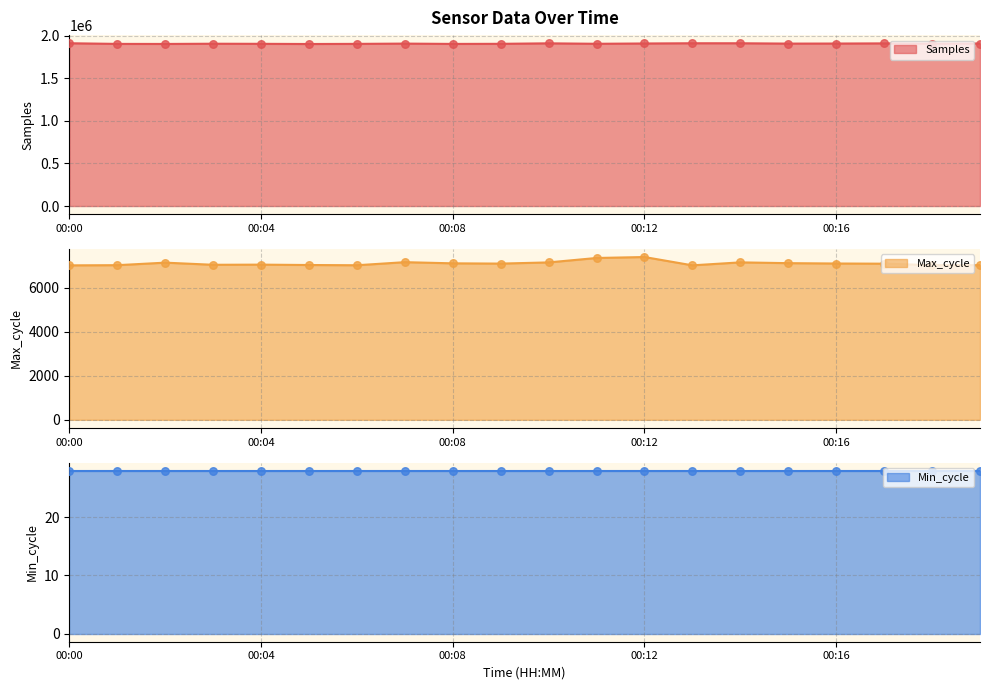

Which series has the largest total across all categories?

Samples